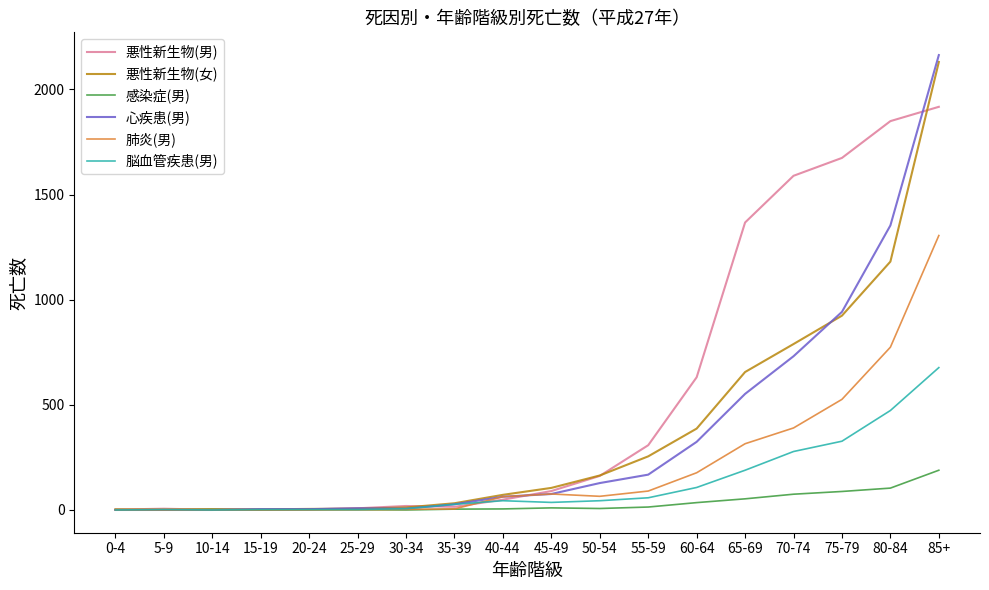

After their last crossing, which series has the higher values: 脳血管疾患(男) or 悪性新生物(男)?

悪性新生物(男)